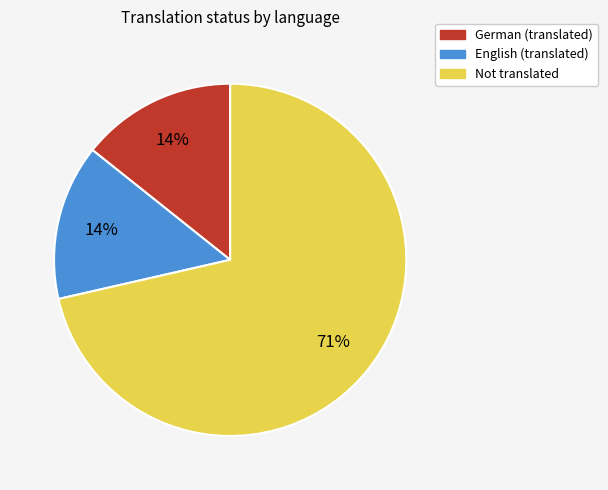

Is there a majority slice in this chart?

Yes